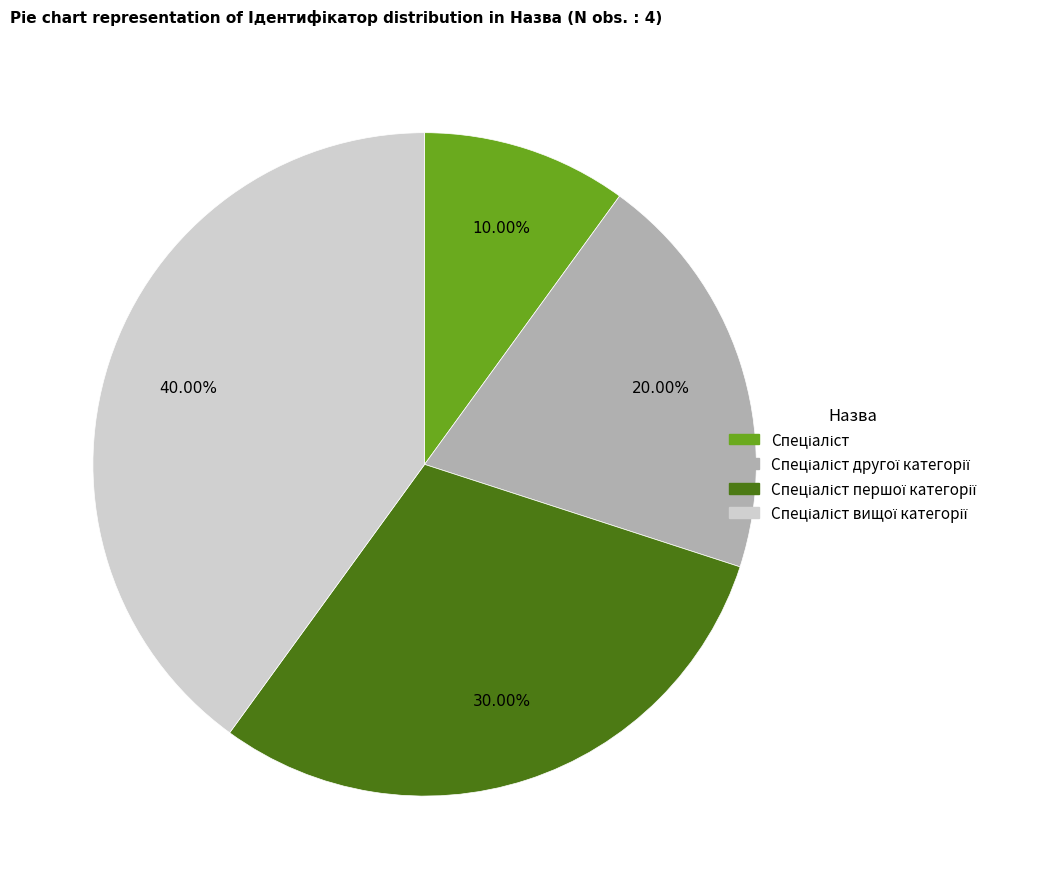

Is there a majority slice in this chart?

No